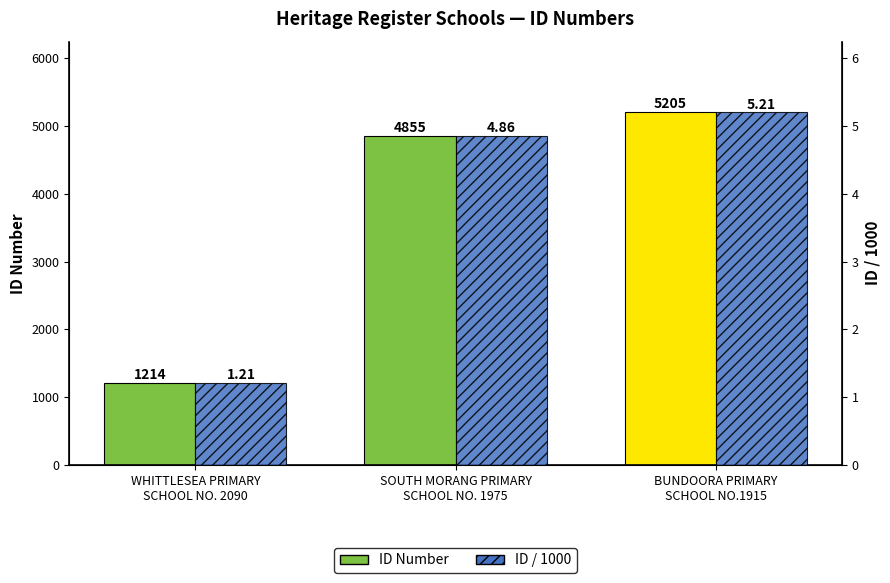

What is the label of the 1st bar from the right?

BUNDOORA PRIMARY
SCHOOL NO.1915